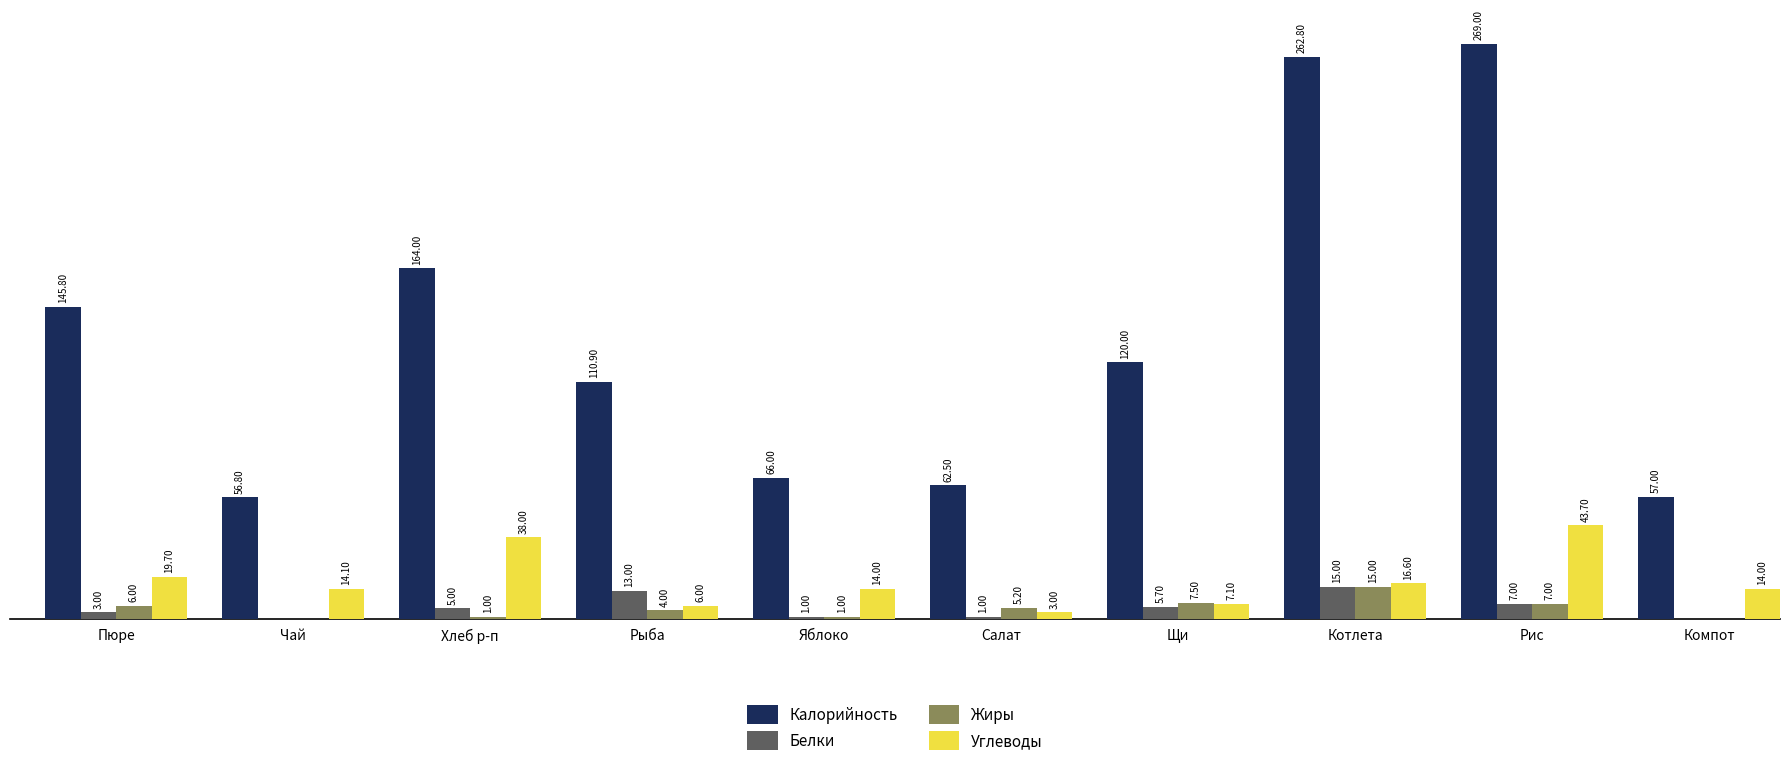

What are all the series names shown in the legend?

Калорийность, Белки, Жиры, Углеводы